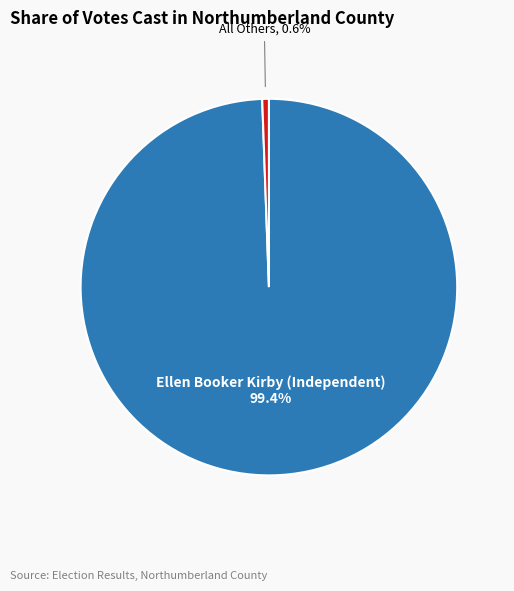

To the nearest percent, what is the average slice percentage?

50%